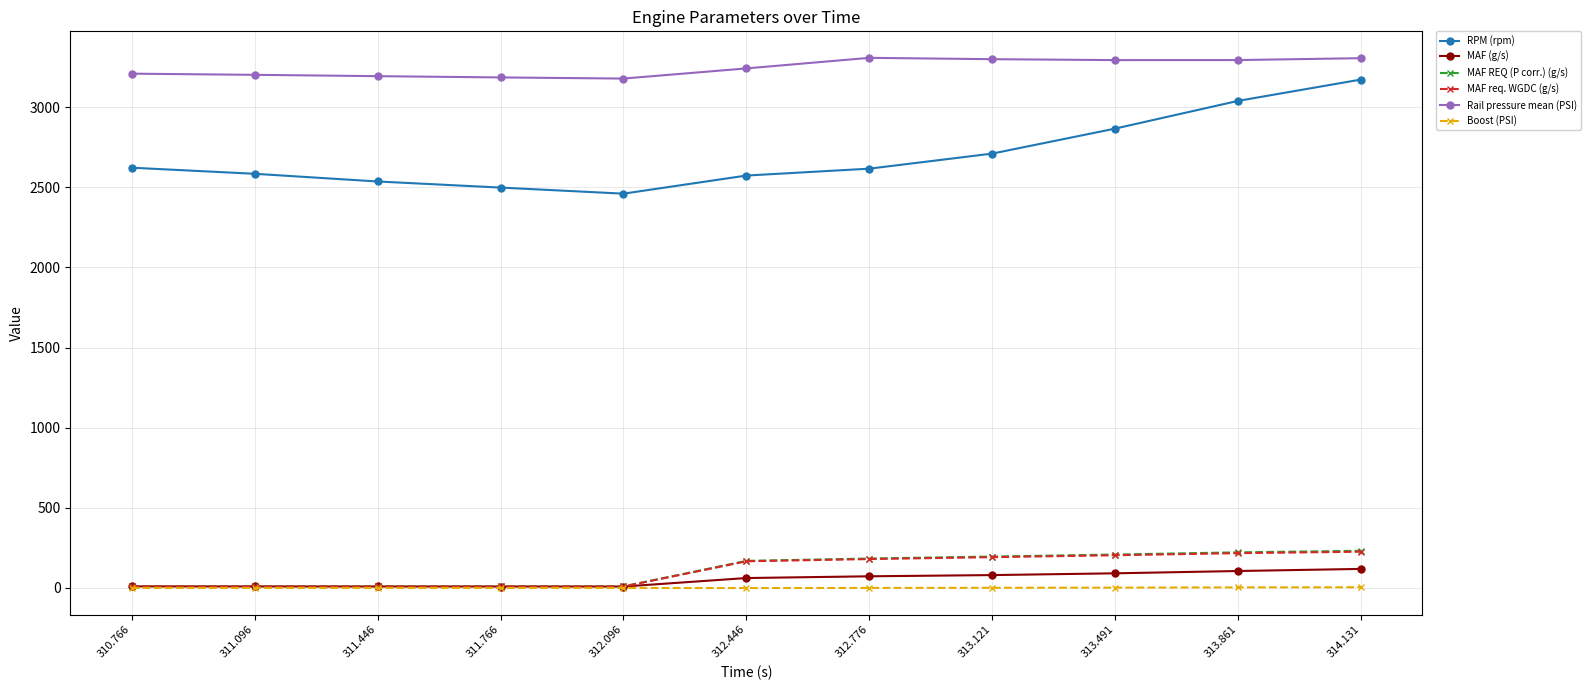

Does the chart have visible grid lines?

Yes